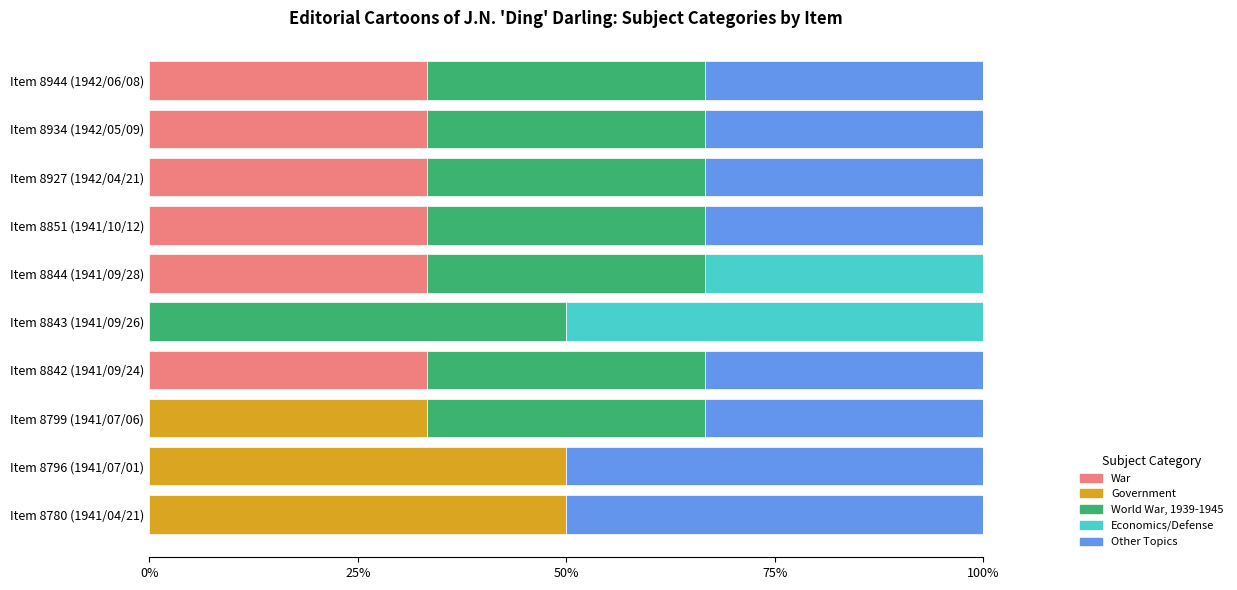

Is it true that War equals 33.3 at Item 8842 (1941/09/24)?

True